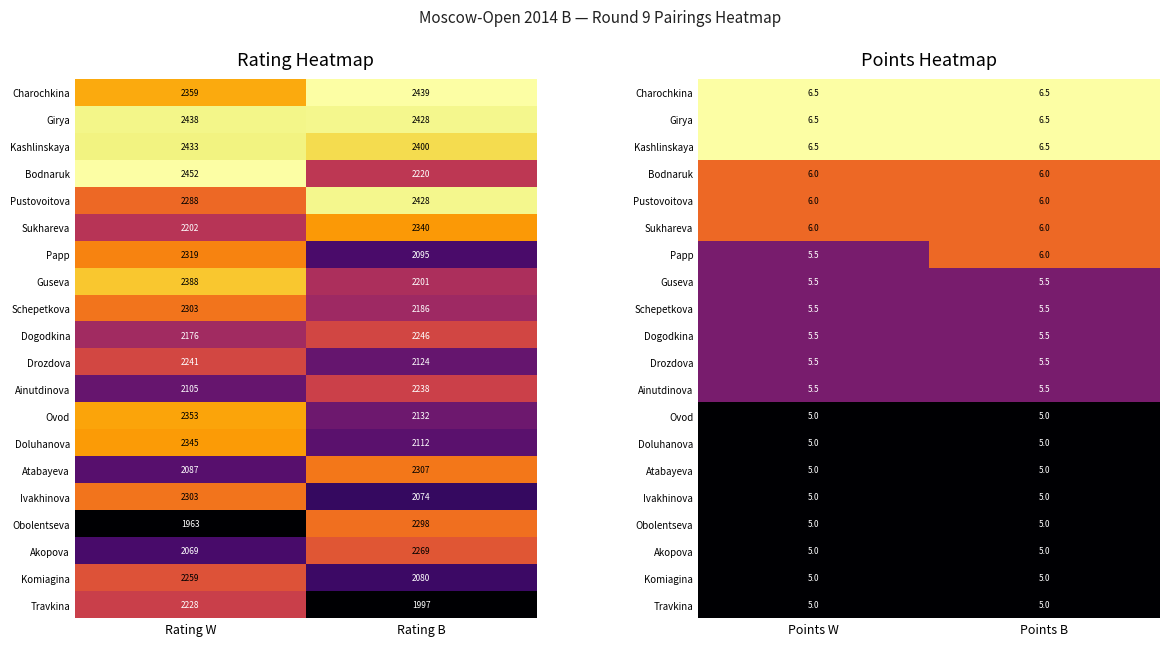

Which category has the highest value across all series?

Points W